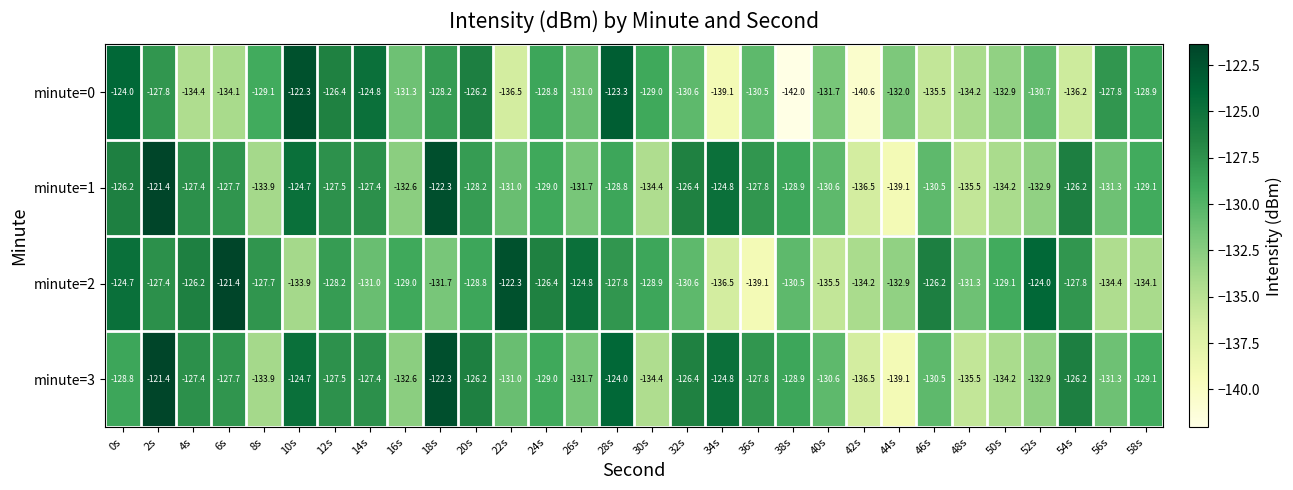

Which series has the largest range (max minus min)?

minute=0